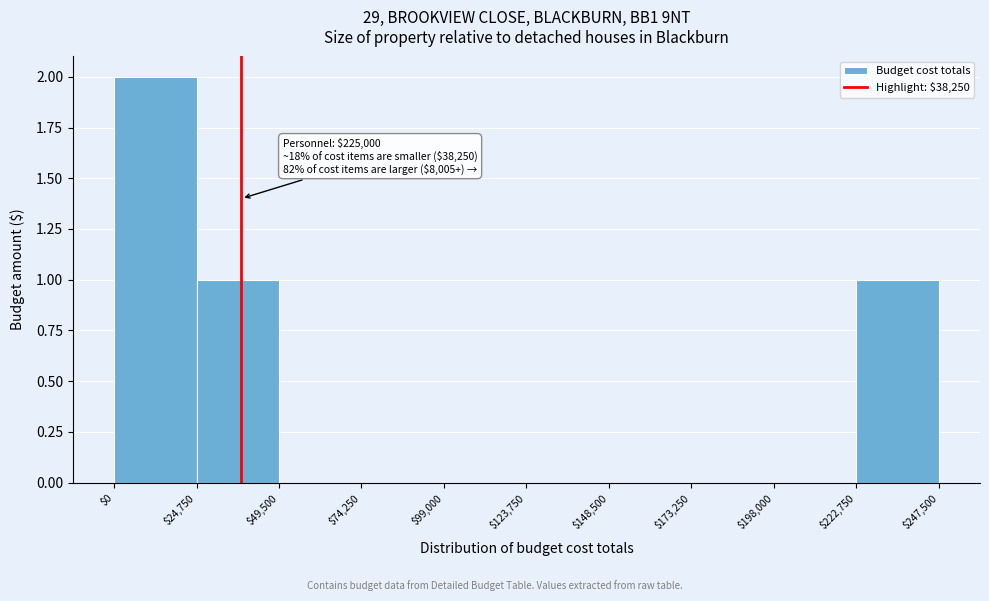

Which range on the x-axis has the tallest bar?

$0 to $24,750